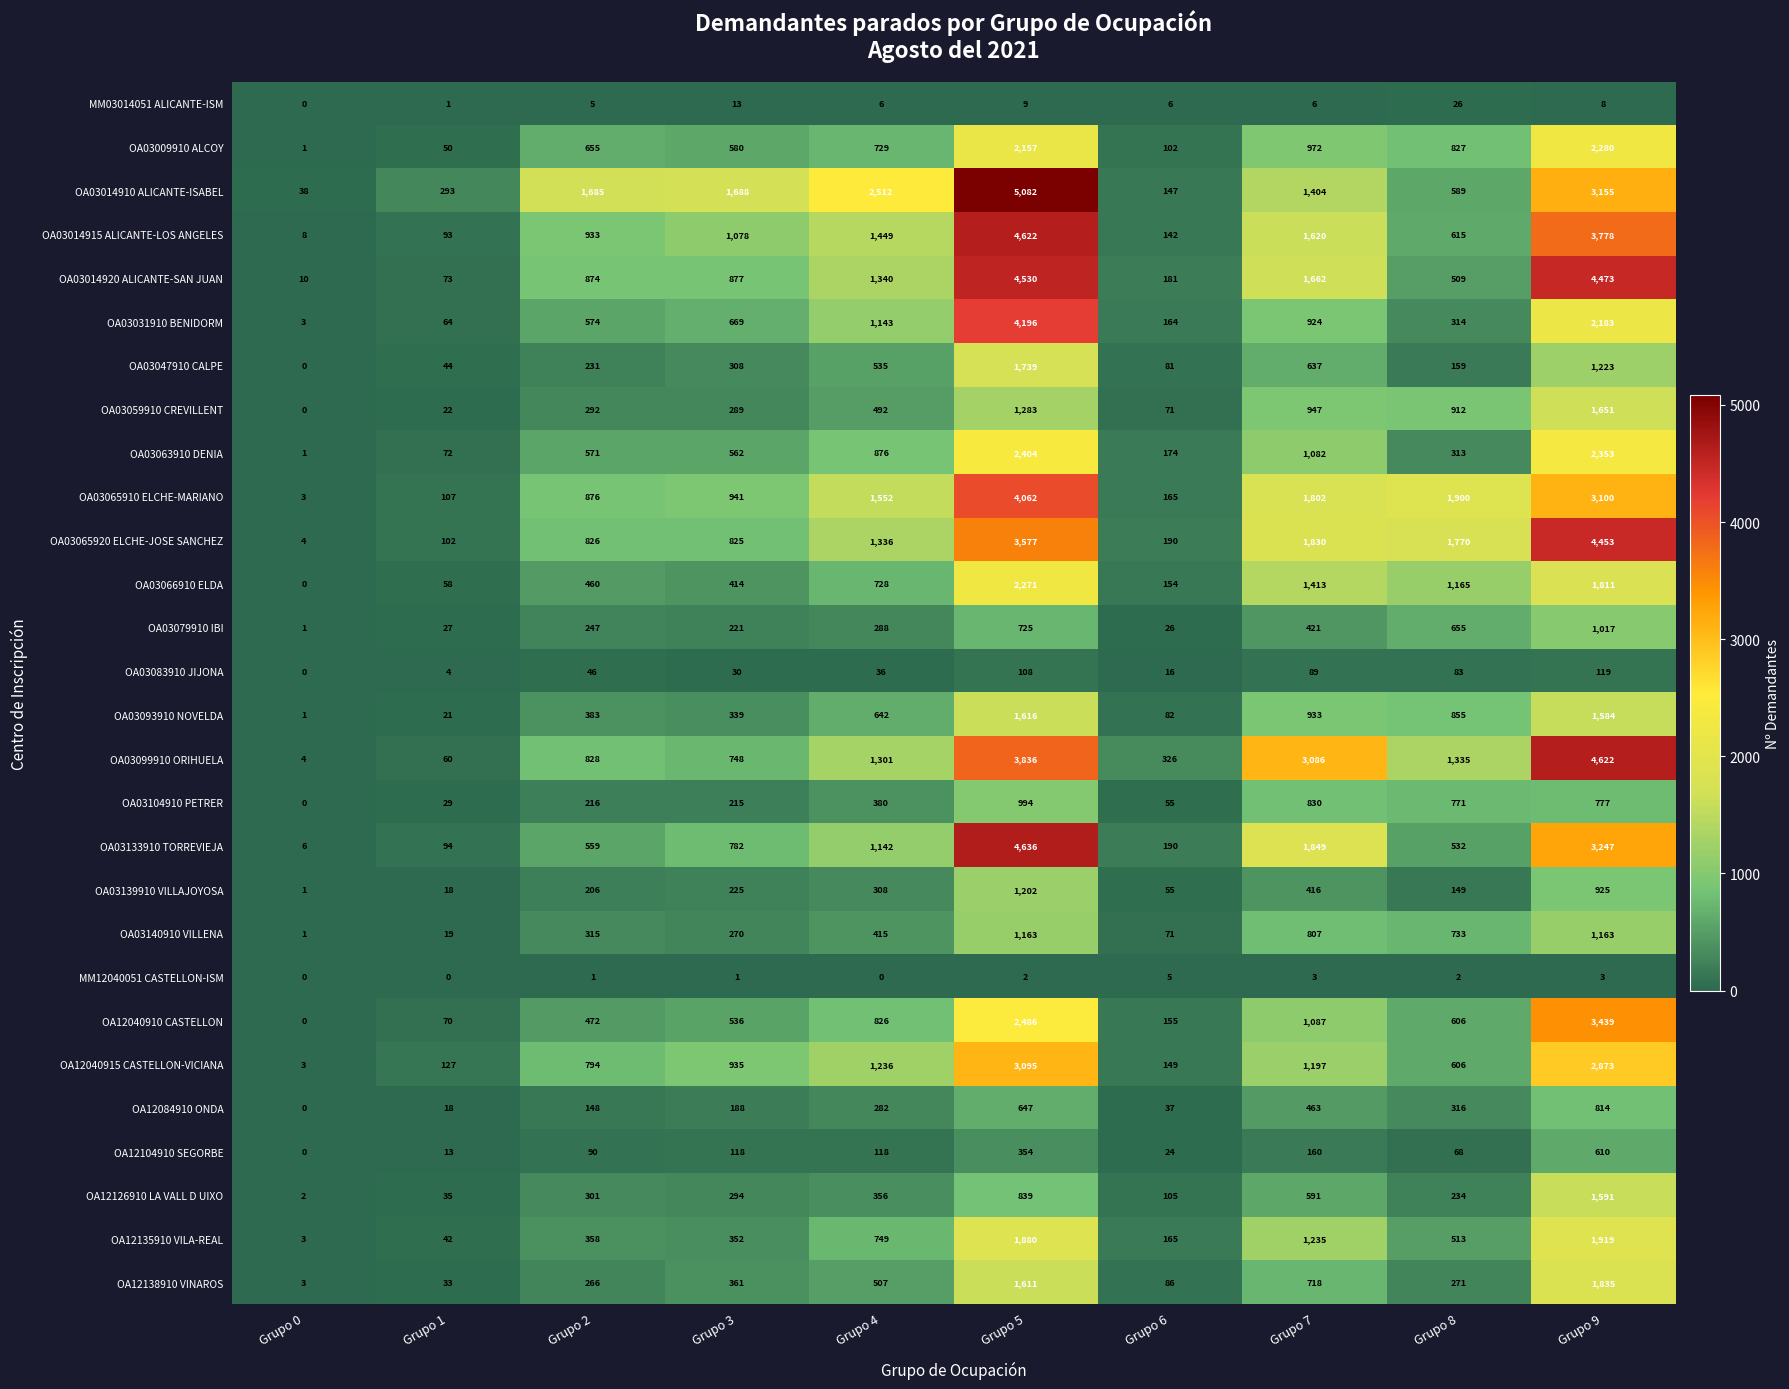

Which category has the highest value across all series?

Grupo 5